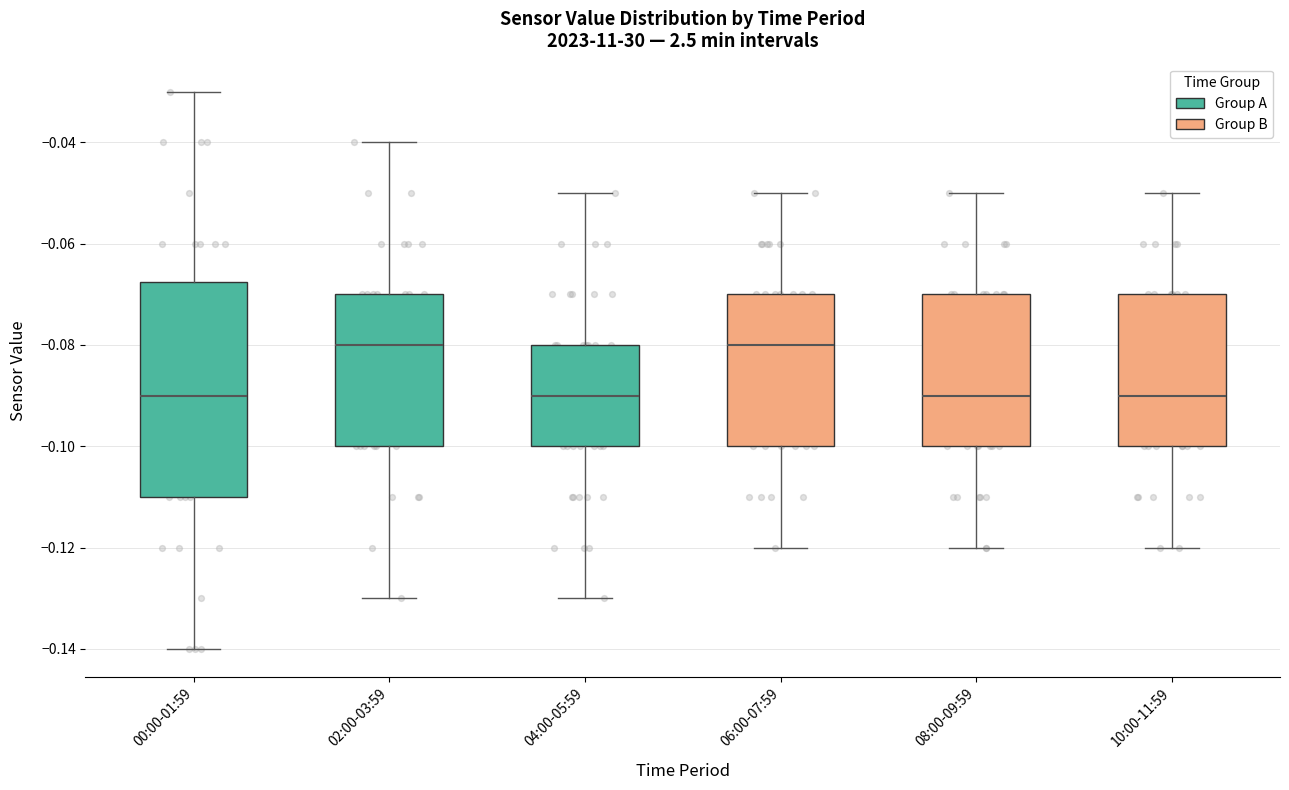

Reading left to right, read every box against the y-axis: the position of its median line, the range the box covers, and the ends of its whiskers. The values are not printed on the chart, so give them approximately, as read against the axis.

00:00-01:59: median -0.090, box -0.110 to -0.068, whiskers -0.140 to -0.030
02:00-03:59: median -0.080, box -0.100 to -0.070, whiskers -0.130 to -0.040
04:00-05:59: median -0.090, box -0.100 to -0.080, whiskers -0.130 to -0.050
06:00-07:59: median -0.080, box -0.100 to -0.070, whiskers -0.120 to -0.050
08:00-09:59: median -0.090, box -0.100 to -0.070, whiskers -0.120 to -0.050
10:00-11:59: median -0.090, box -0.100 to -0.070, whiskers -0.120 to -0.050